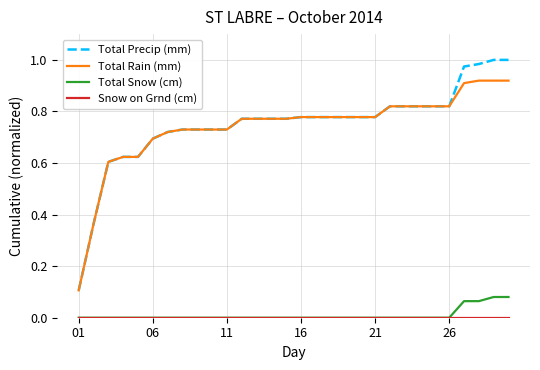

True or false: Total Snow (cm) and Total Precip (mm) cross at least once.

False